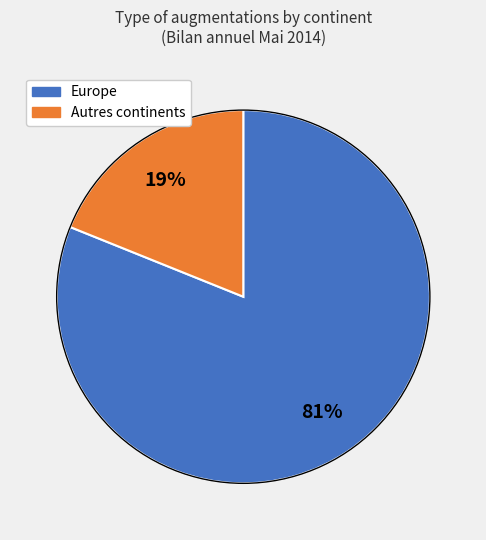

What is the majority slice?

Europe